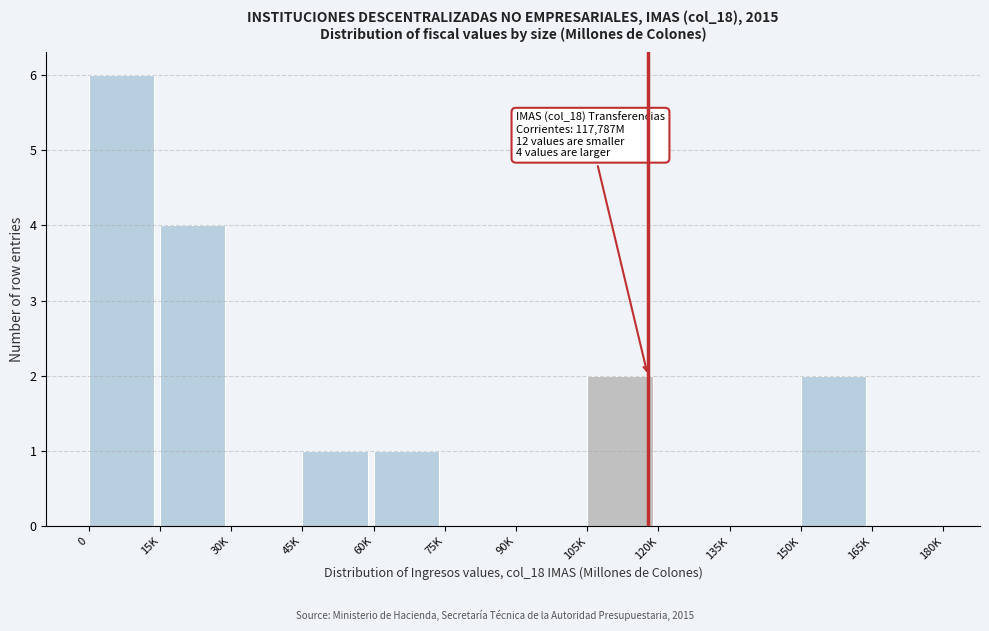

Reading left to right, what are all the values shown in this chart?

0=6	15K=4	30K=0	45K=1	60K=1	75K=0	90K=0	105K=2	120K=0	135K=0	150K=2	165K=0